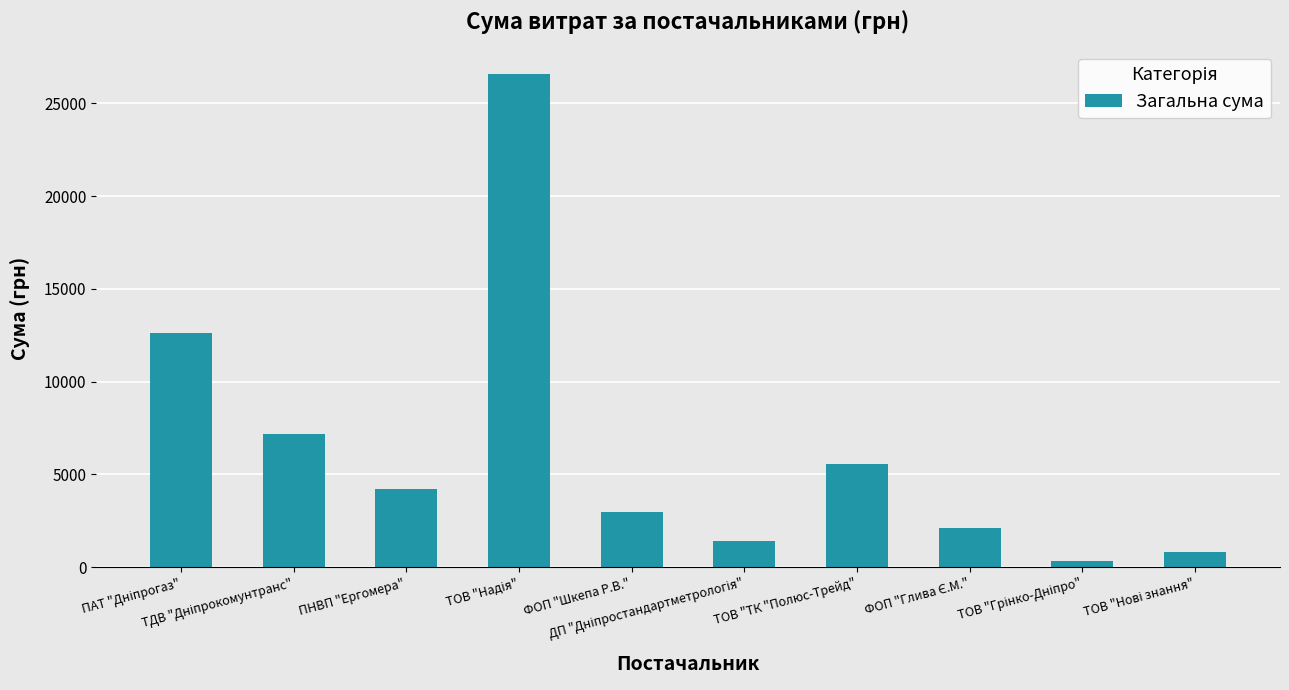

What is the difference between the maximum and minimum values?

26238.4